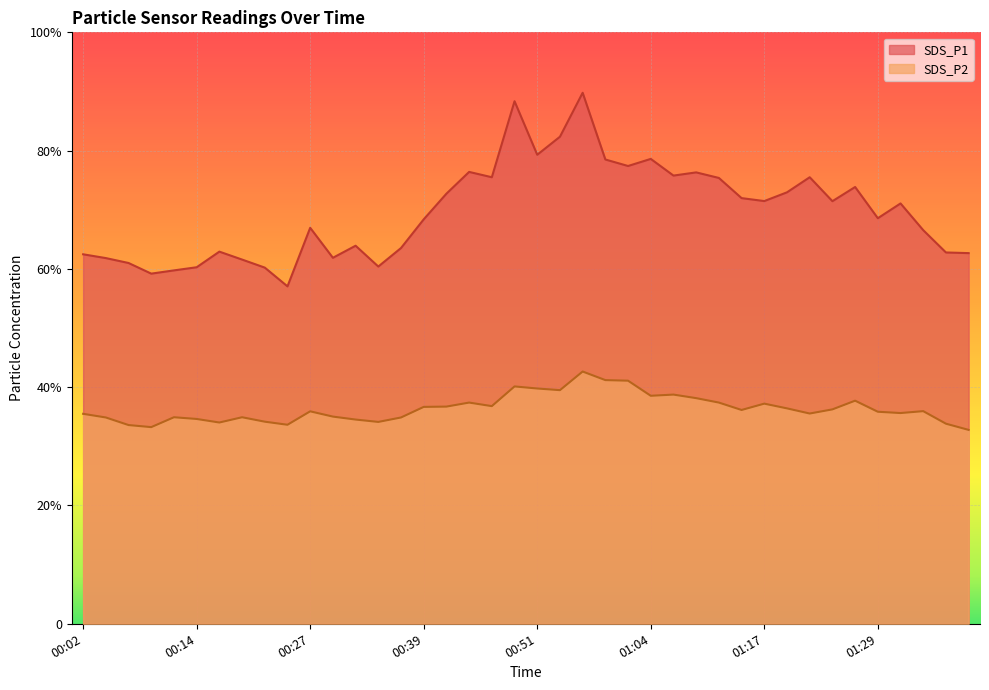

What is the difference between the highest and lowest values at 00:32?

29.4